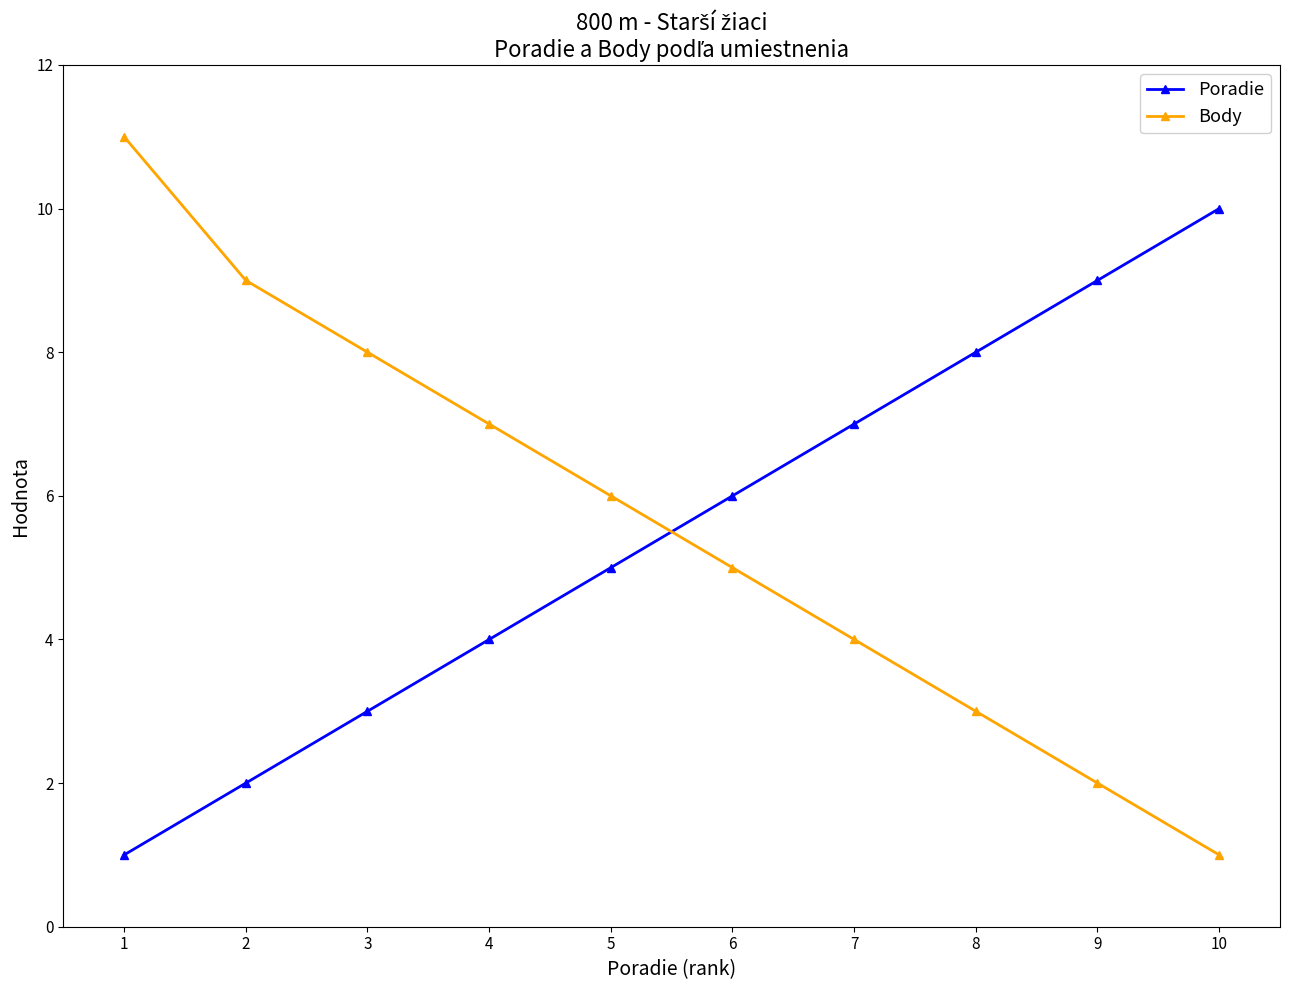

What is the total value across all series at 10?

11